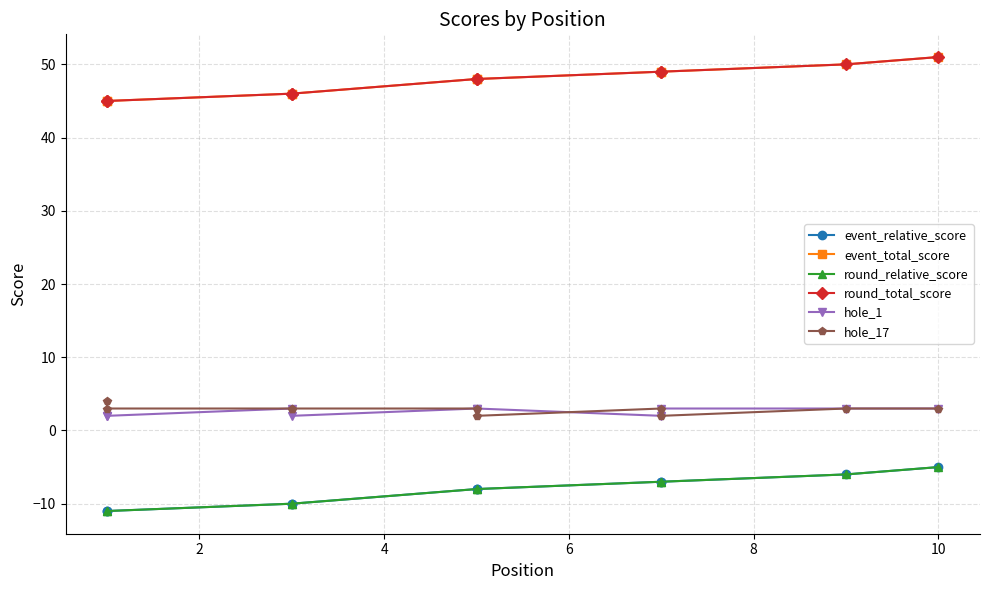

The value of round_total_score at 8 is 18. True or false?

False